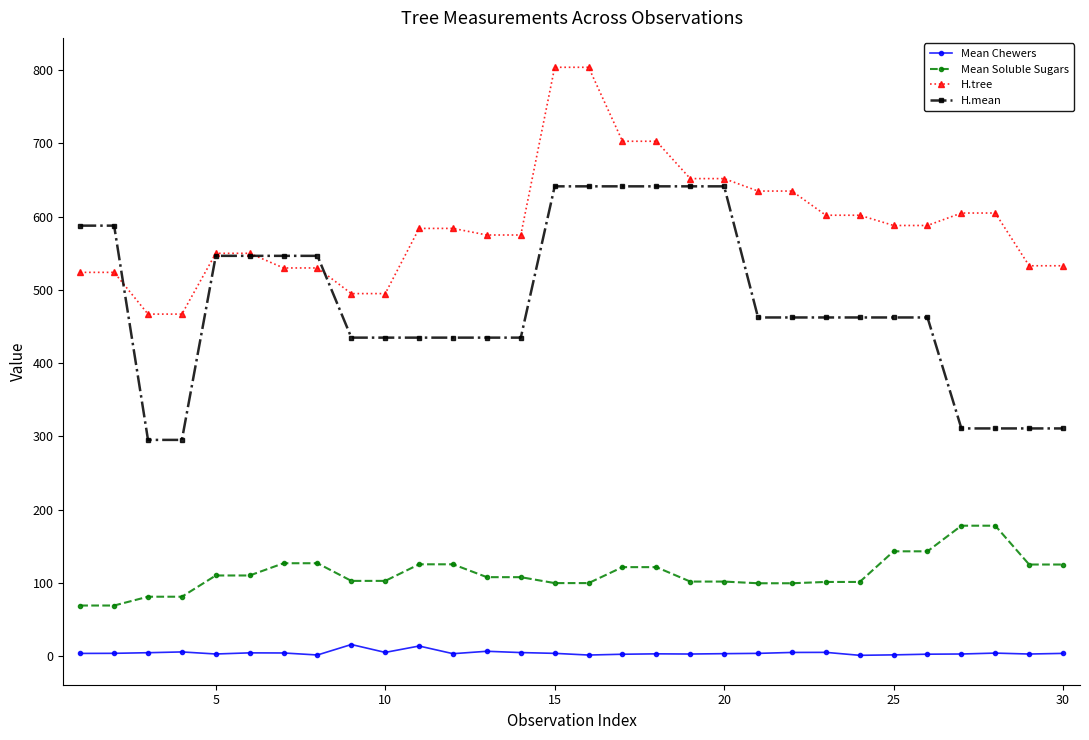

Rank the series by their average value, from highest to lowest.

H.tree, H.mean, Mean Soluble Sugars, Mean Chewers